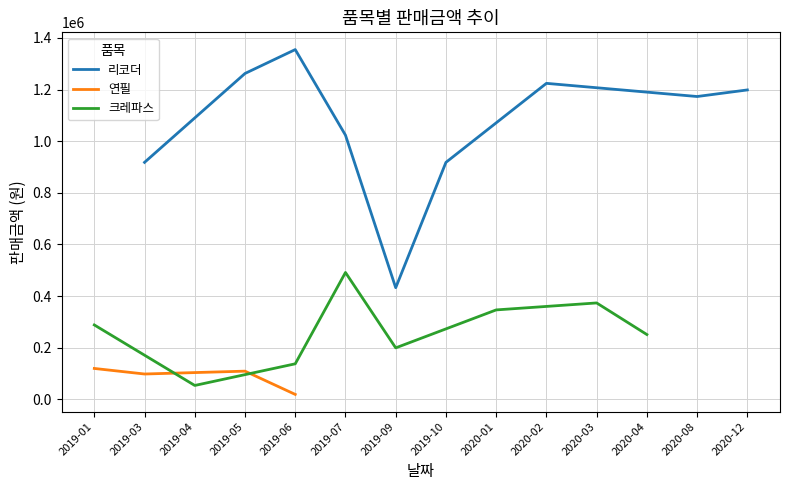

Rank the series by their average value, from lowest to highest.

연필, 크레파스, 리코더